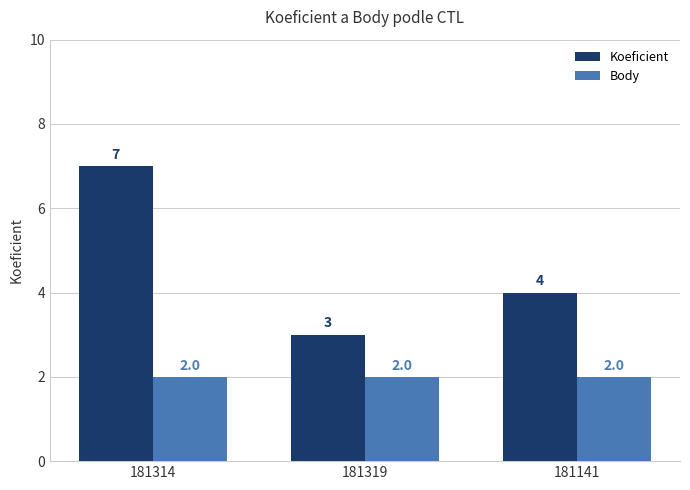

Between 181314 and 181319, which series saw the biggest shift?

Koeficient